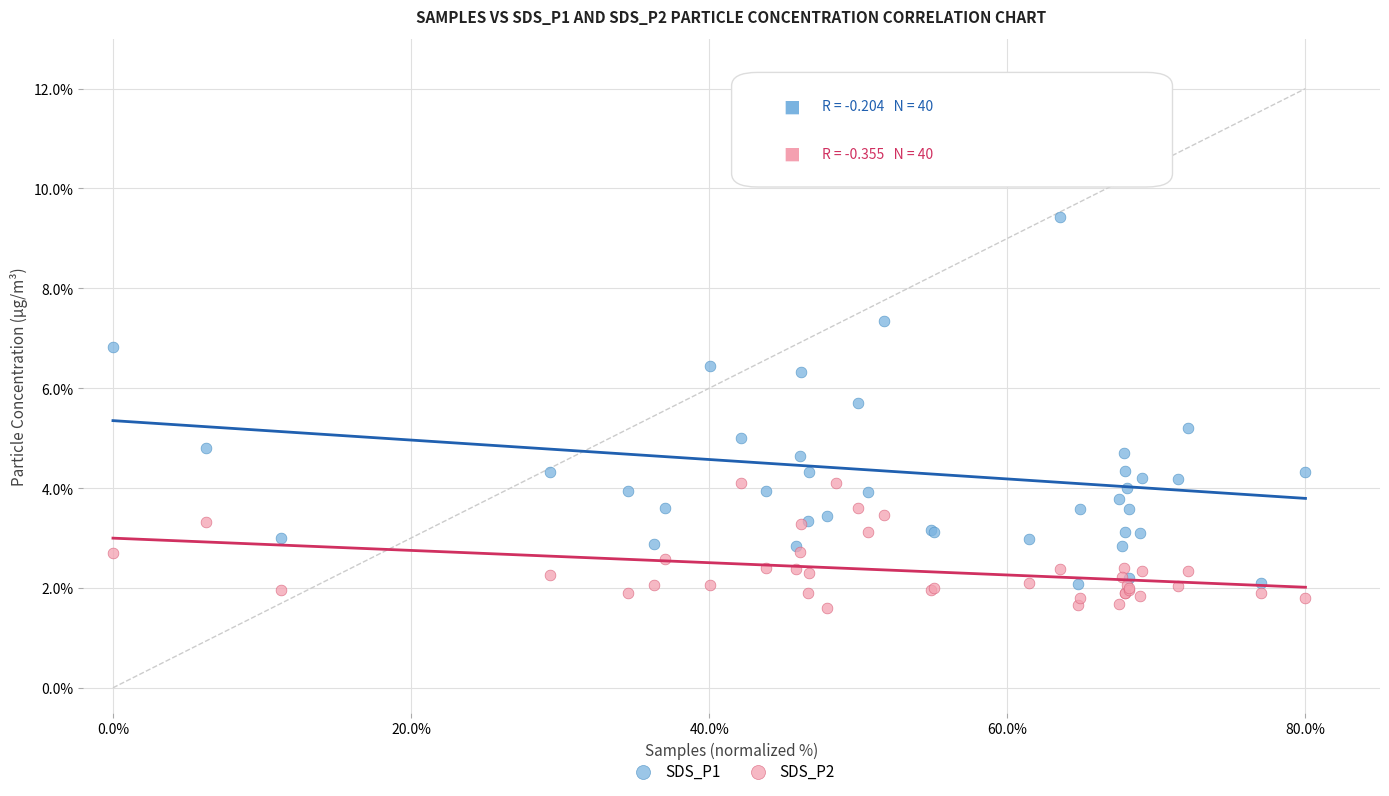

Which series contains the lowest Y value?

SDS_P2